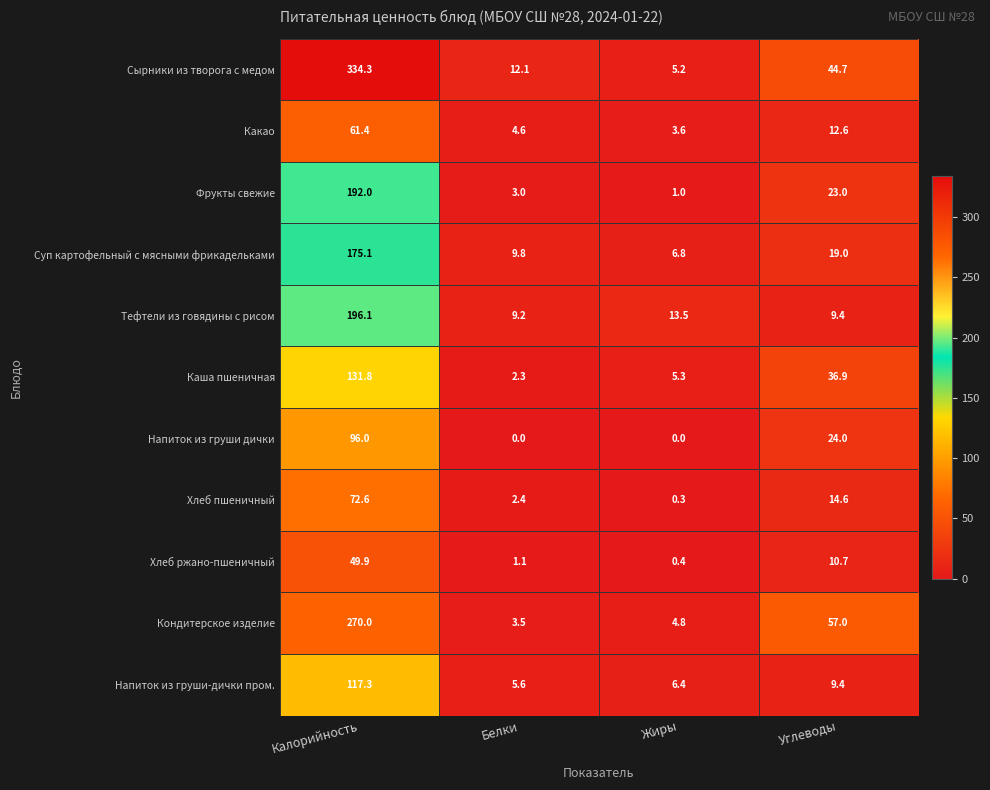

What is the greatest value displayed?

334.3